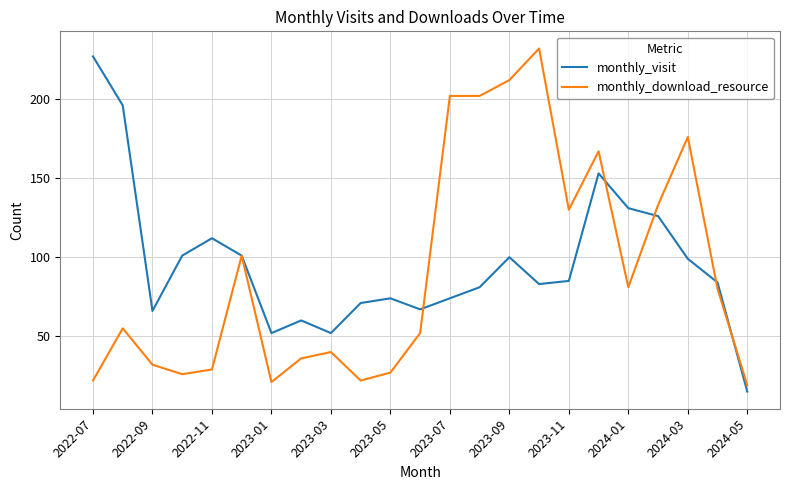

List the series in order of their overall mean, lowest first.

monthly_download_resource, monthly_visit